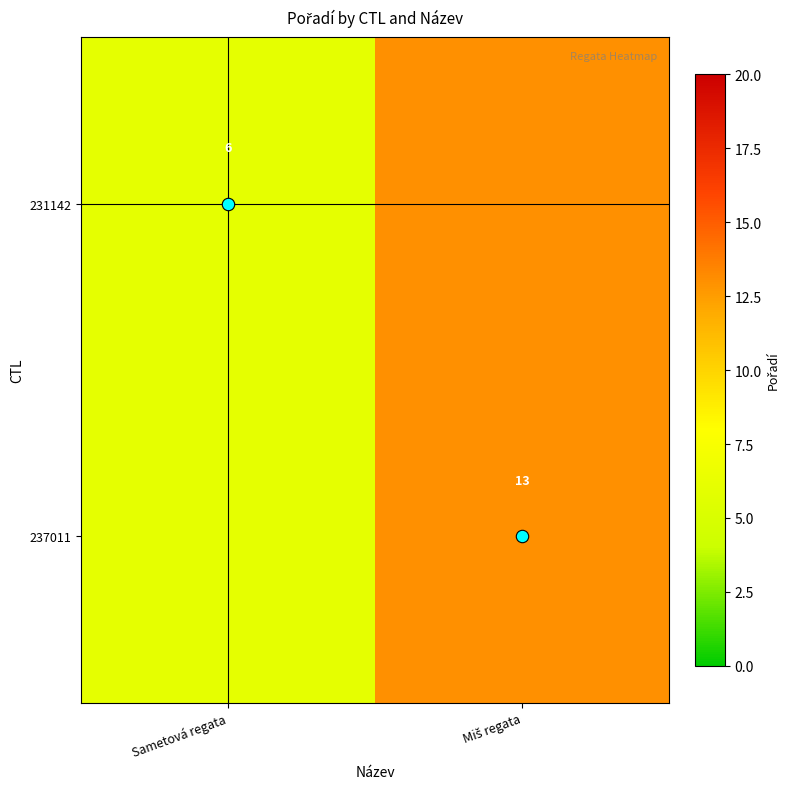

Which category has the lowest value in the 237011 series?

Sametová regata